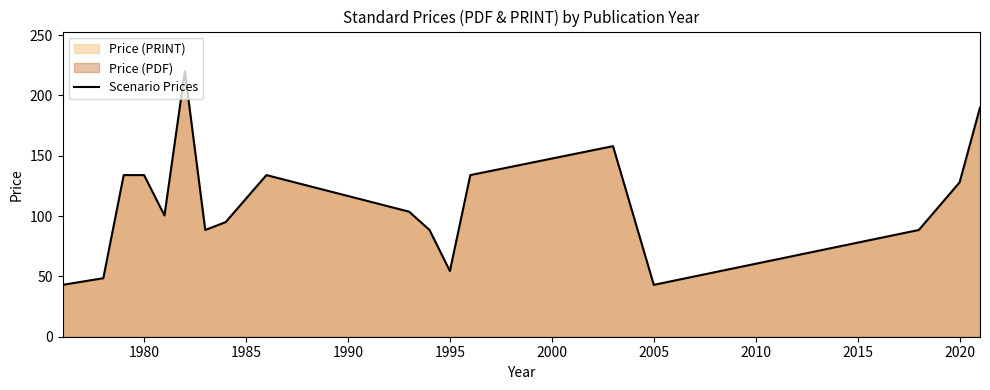

Between 1980 and 2005, which is larger?

1980